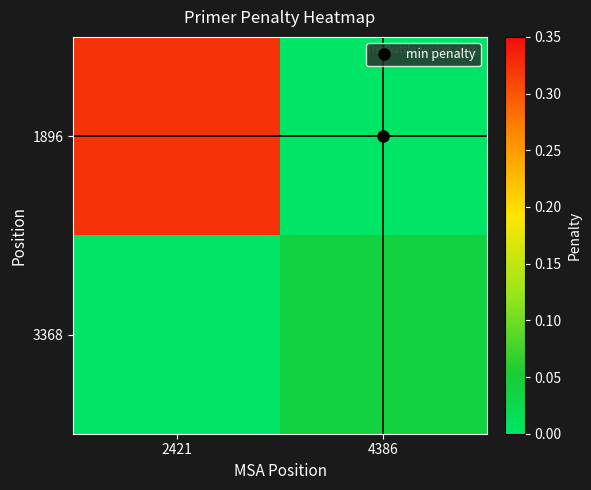

Reading left to right, transcribe all the data shown in this chart.

1896: 2421=0.3	4386=0.0
3368: 2421=0.0	4386=0.0